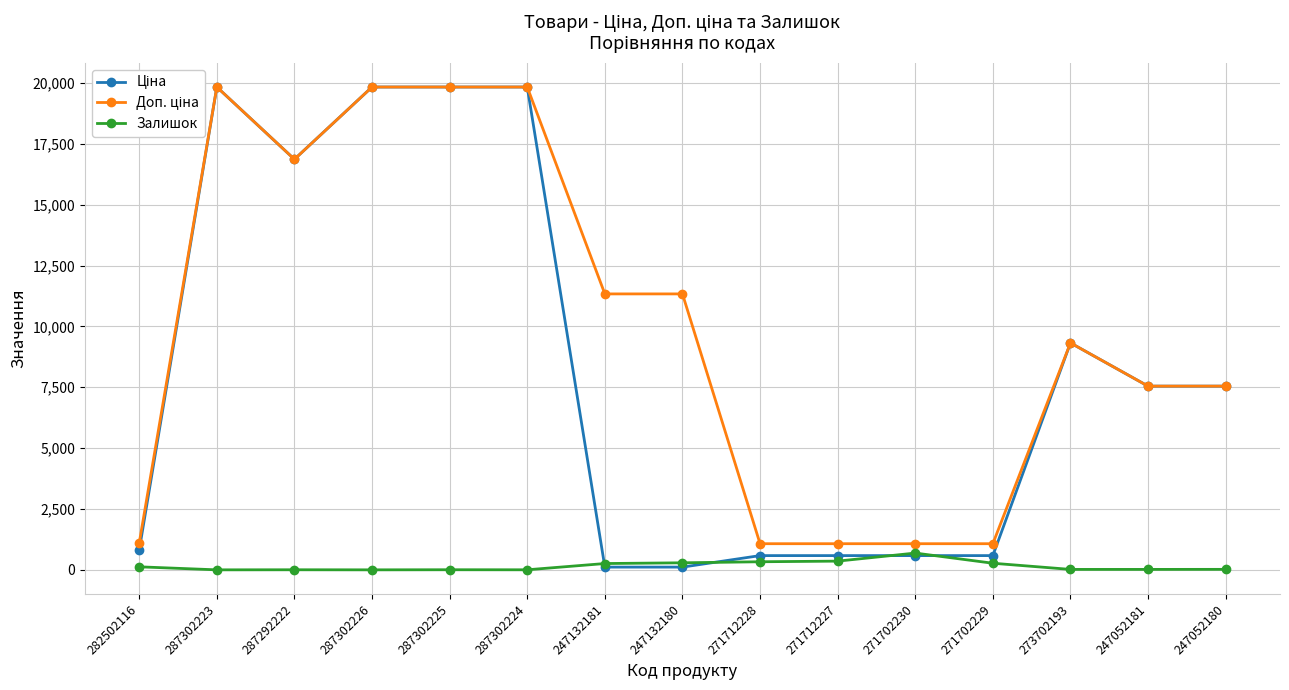

What is the difference between the highest and lowest values at 271702230?

488.5